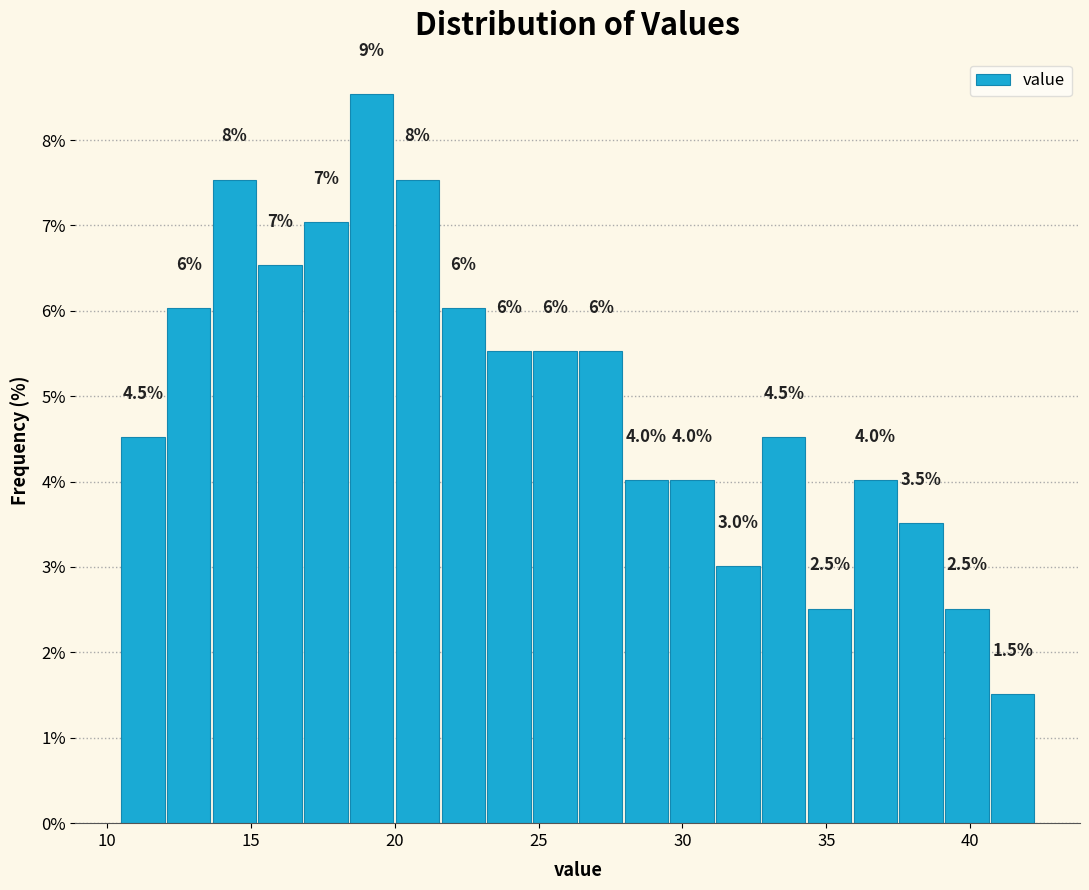

Read against the x-axis, roughly where is the centre of the tallest bar?

19.0